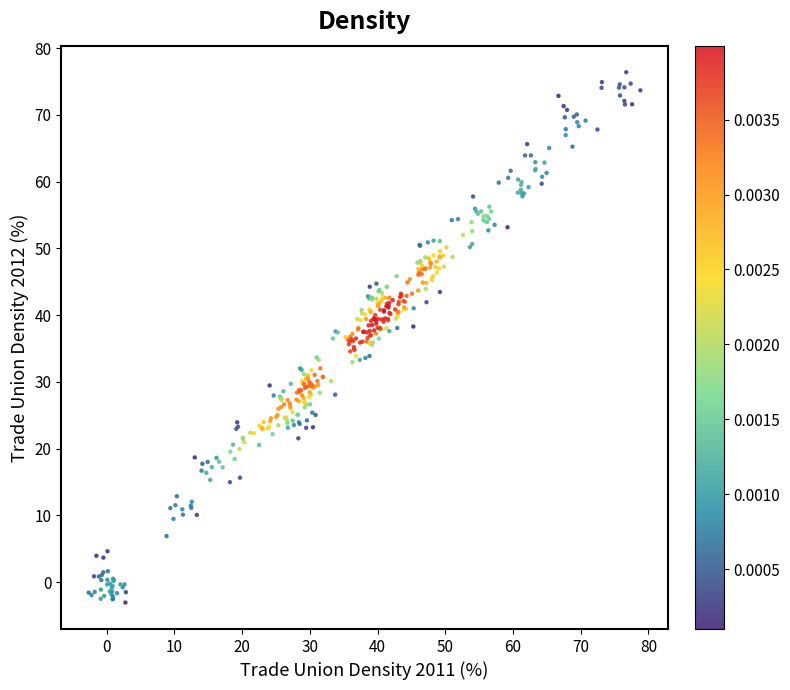

What is the range of Y values (max minus min)?

79.5